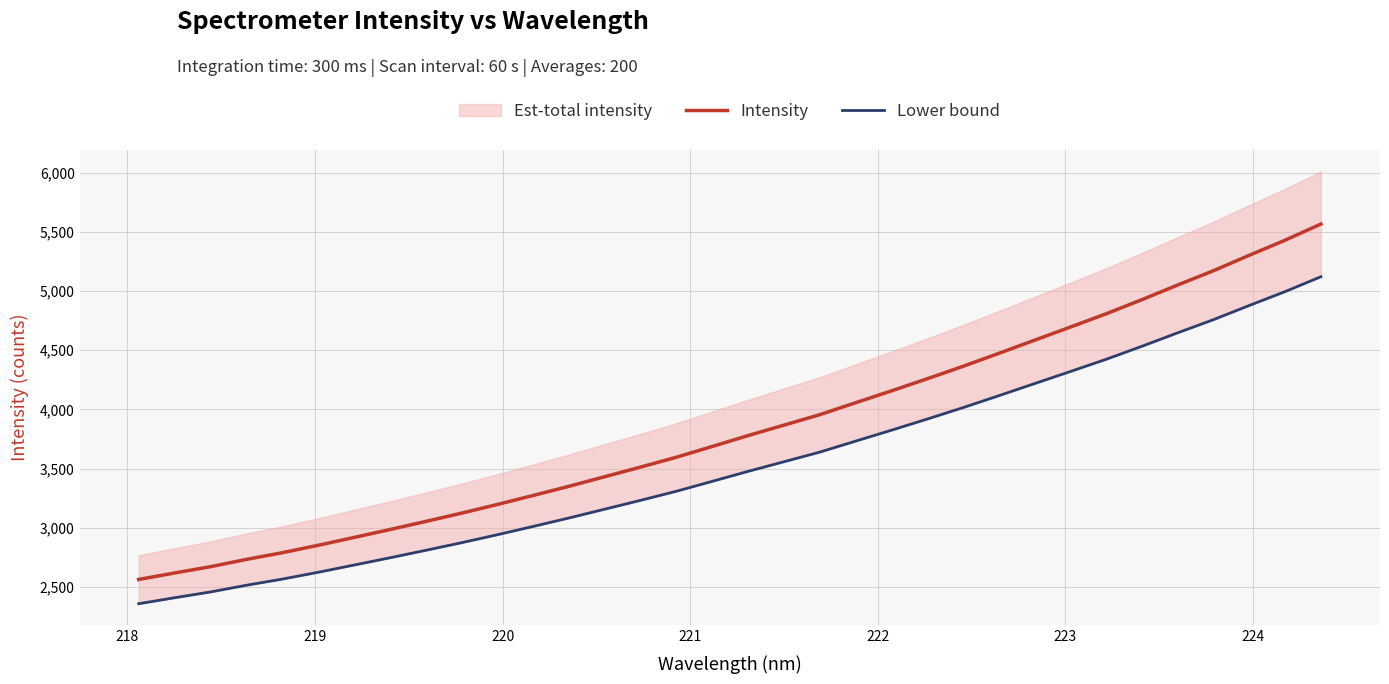

What is the minimum value for Intensity?

2562.8